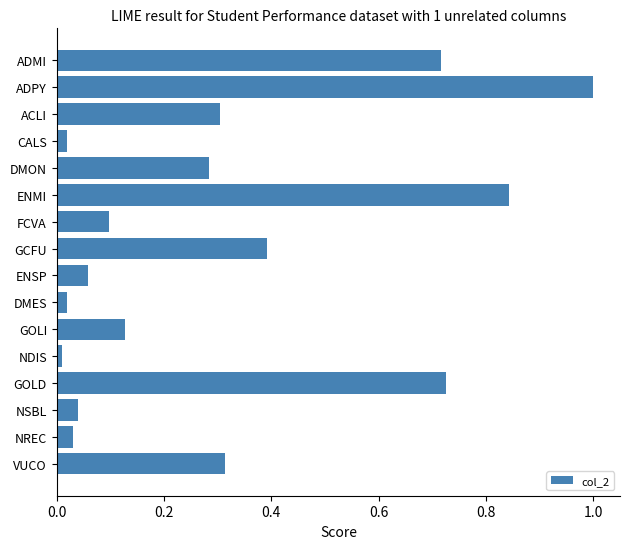

The value at NREC is 0.0. True or false?

True